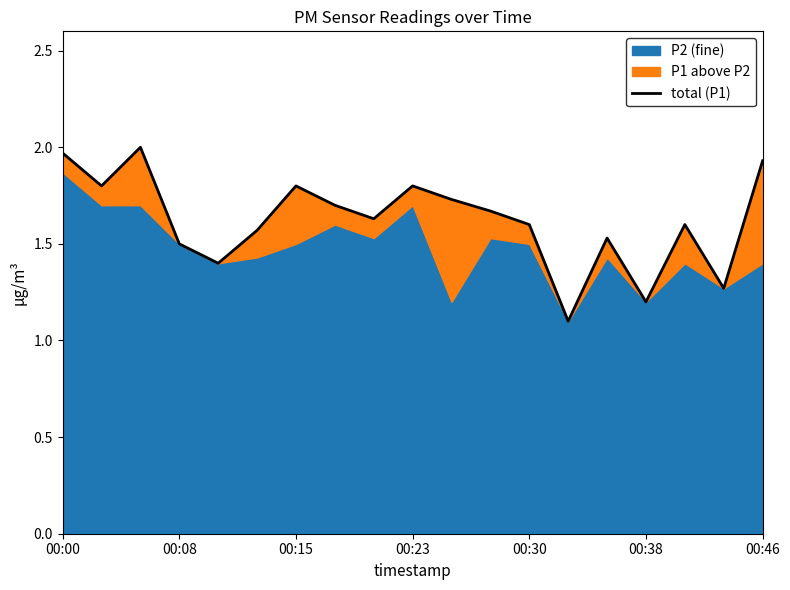

The value at 8 is 2.5. True or false?

False